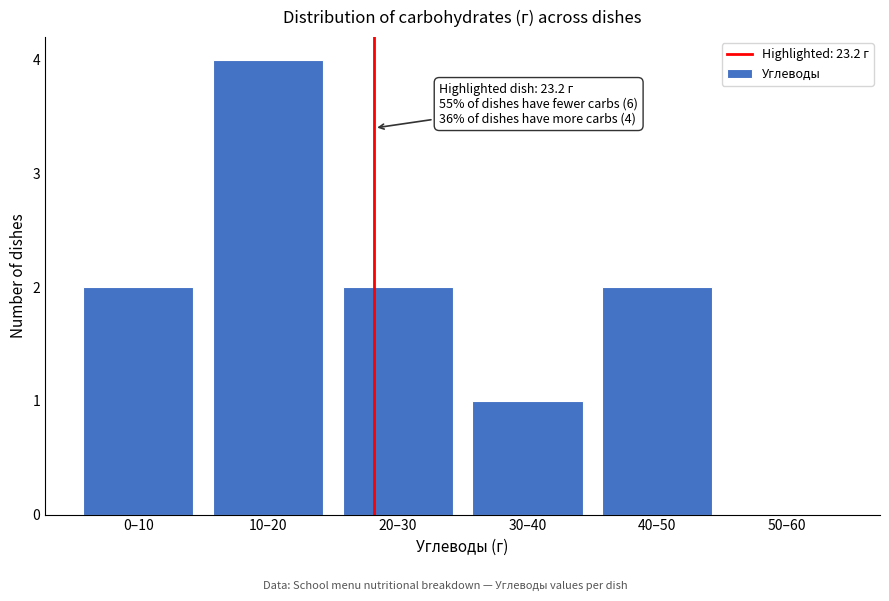

Reading left to right, list all the values displayed in this chart.

0–10=2	10–20=4	20–30=2	30–40=1	40–50=2	50–60=0